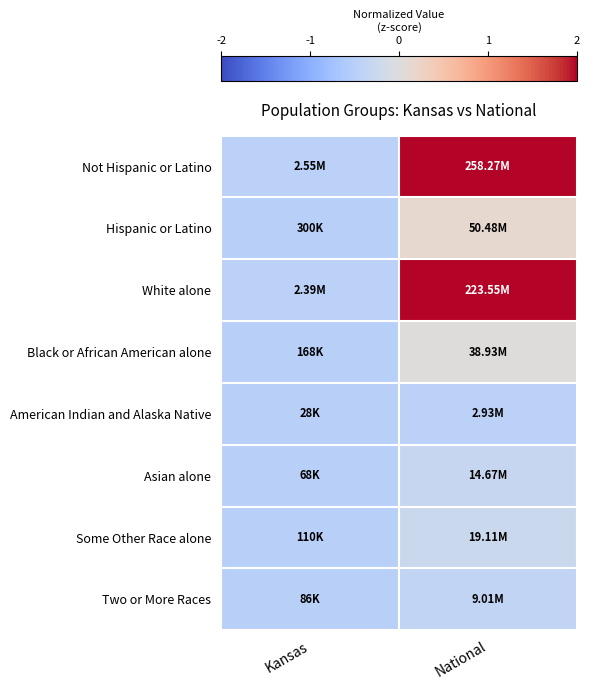

Reading left to right, transcribe all the data shown in this chart.

Not Hispanic or Latino: Kansas=-0.5	National=2.0
Hispanic or Latino: Kansas=-0.5	National=0.1
White alone: Kansas=-0.5	National=2.0
Black or African American alone: Kansas=-0.5	National=0.0
American Indian and Alaska Native: Kansas=-0.5	National=-0.5
Asian alone: Kansas=-0.5	National=-0.3
Some Other Race alone: Kansas=-0.5	National=-0.3
Two or More Races: Kansas=-0.5	National=-0.4